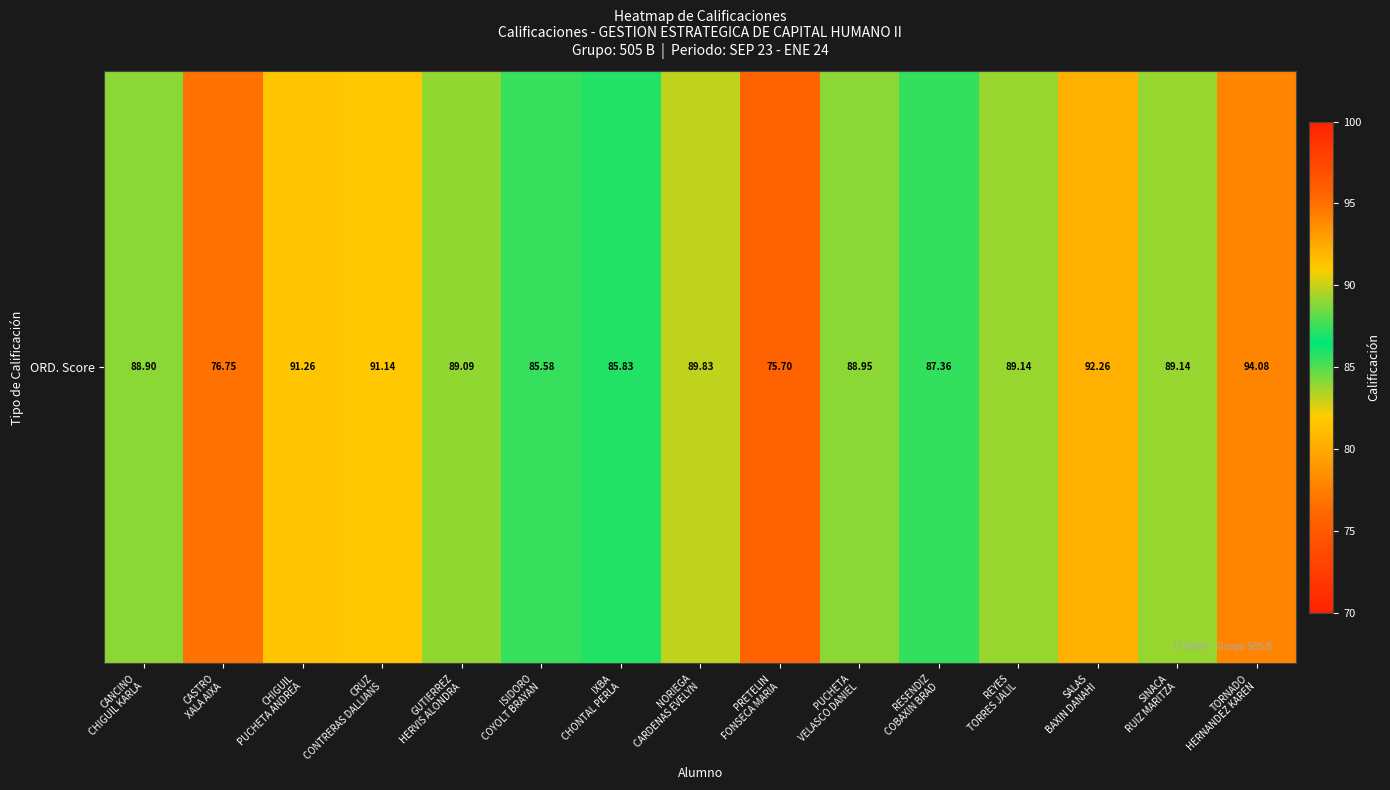

What is the difference between the maximum and minimum values?

18.4